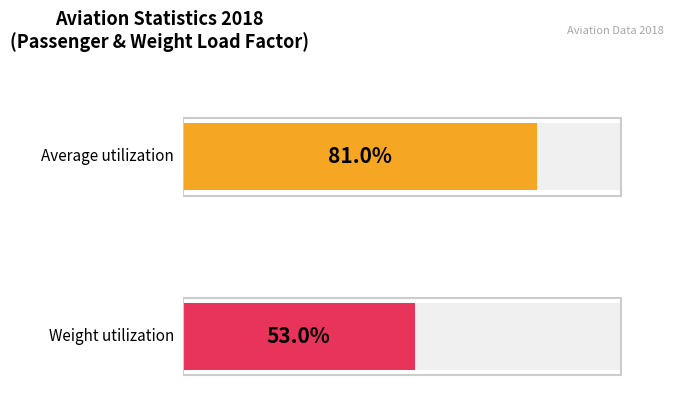

Are the bars grouped side by side (vs. stacked)?

No